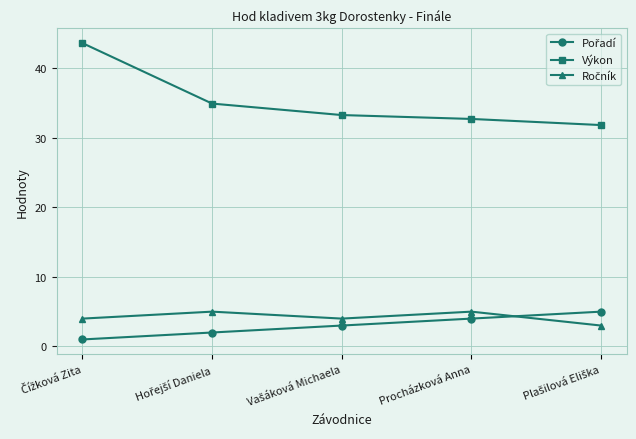

Which series has the largest total across all categories?

Výkon